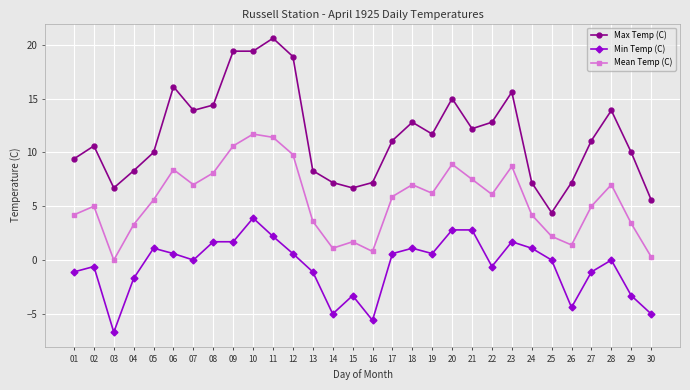

How many series are shown in this chart?

3